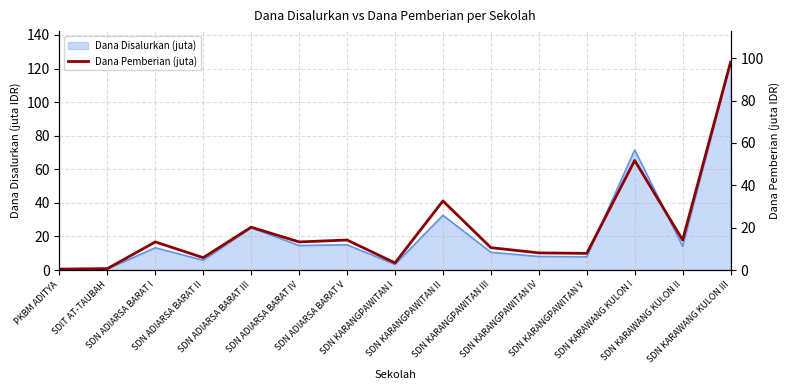

How many data points are above 13?

8